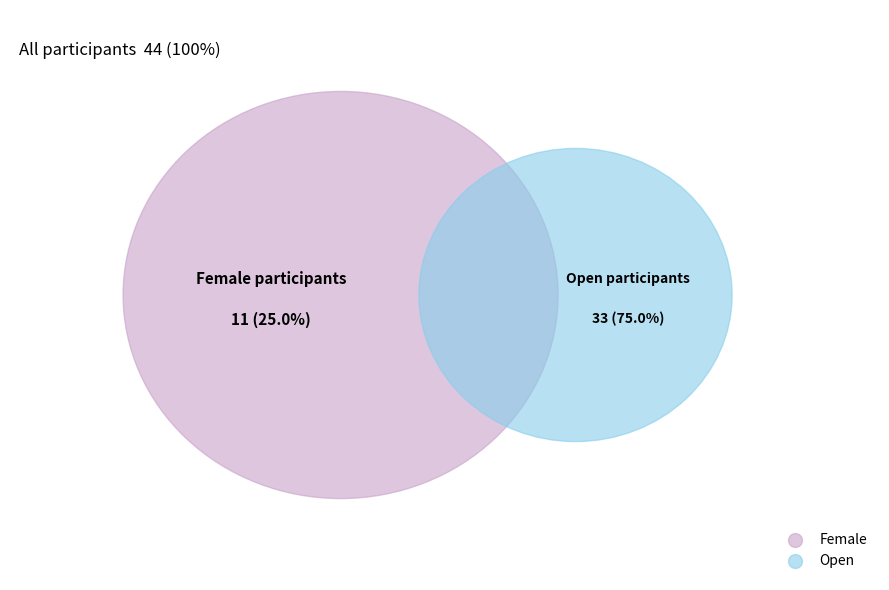

Does any single category account for the majority?

Yes